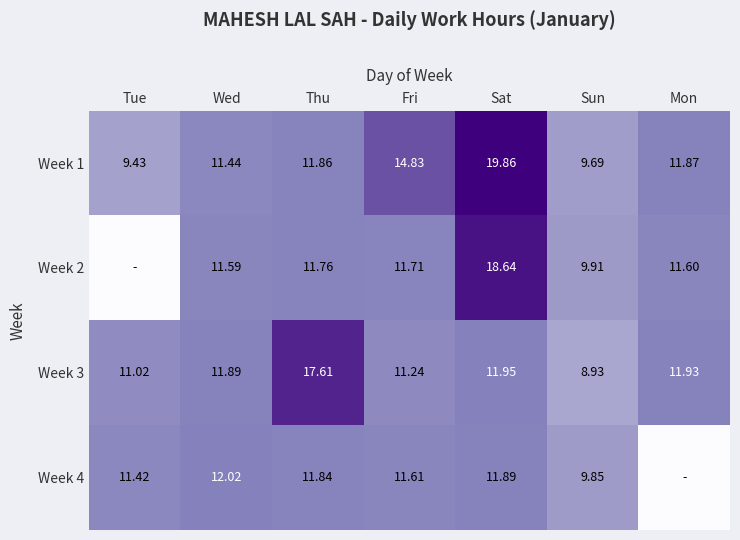

The value of Week 1 at Sat is 19.9. True or false?

True